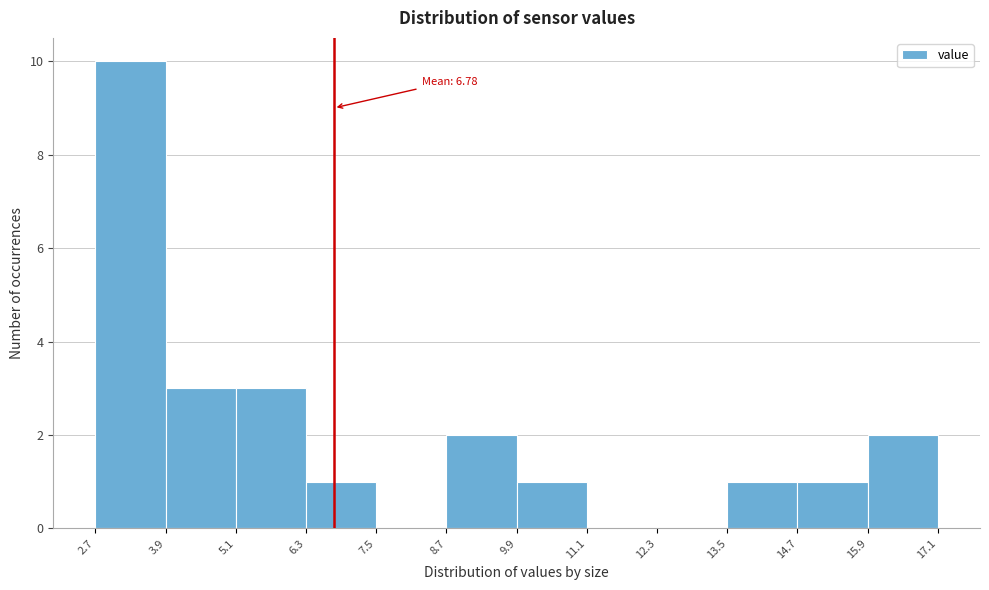

Over which range of the x-axis is the bar tallest?

2.7 to 3.9